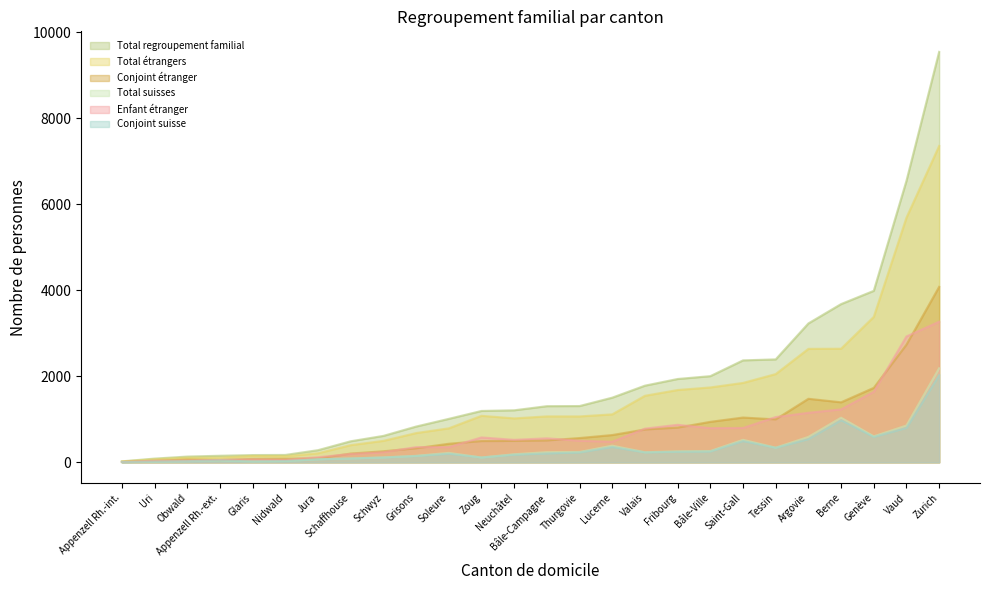

Does the chart display data point markers on the line(s)?

No